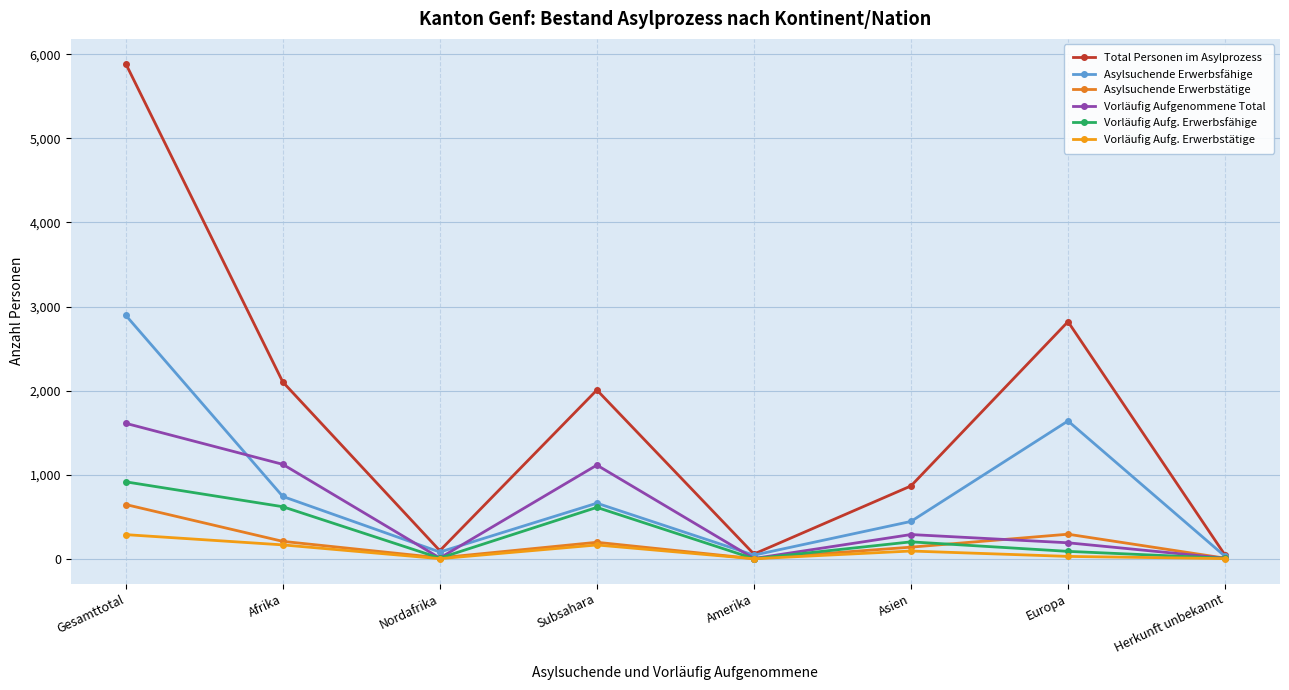

How many lines are shown in the chart?

6